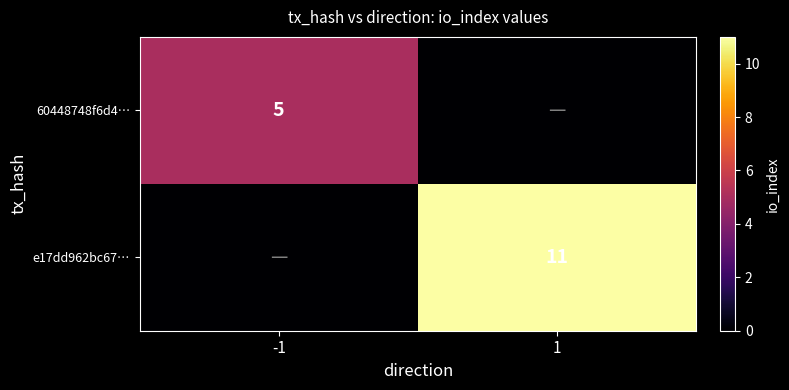

What is the total value across all series at -1?

5